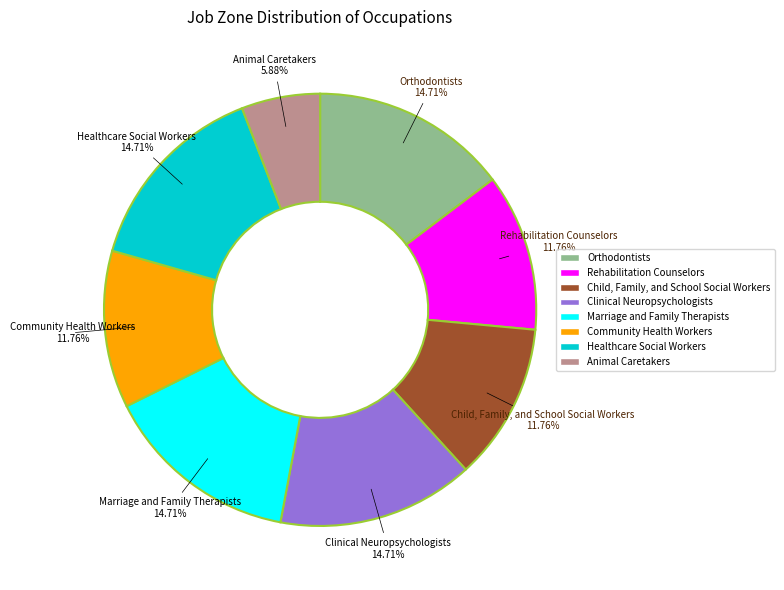

Which slice is the smallest?

Animal Caretakers